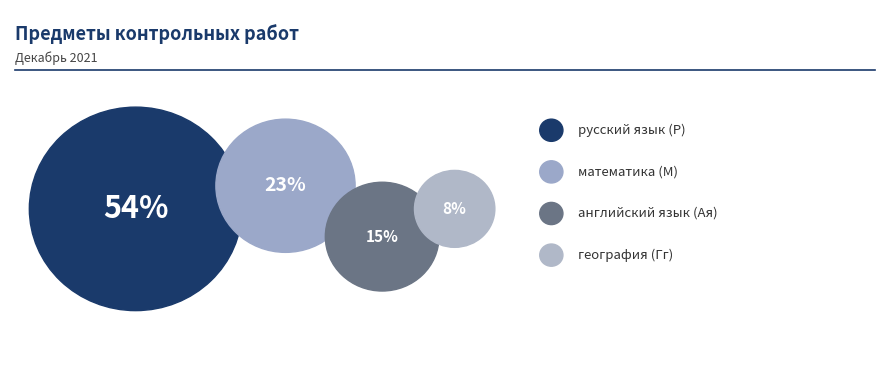

To the nearest percent, what is the combined percentage of география (Гг) and русский язык (Р)?

62%